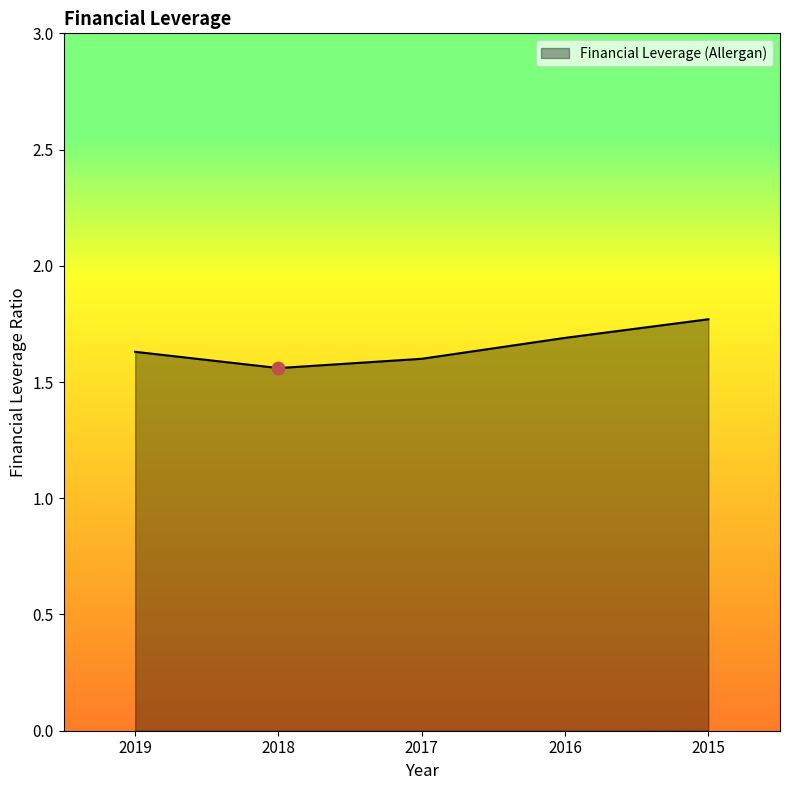

Approximately how many times larger is the value at 2018 compared to 2016?

0.9